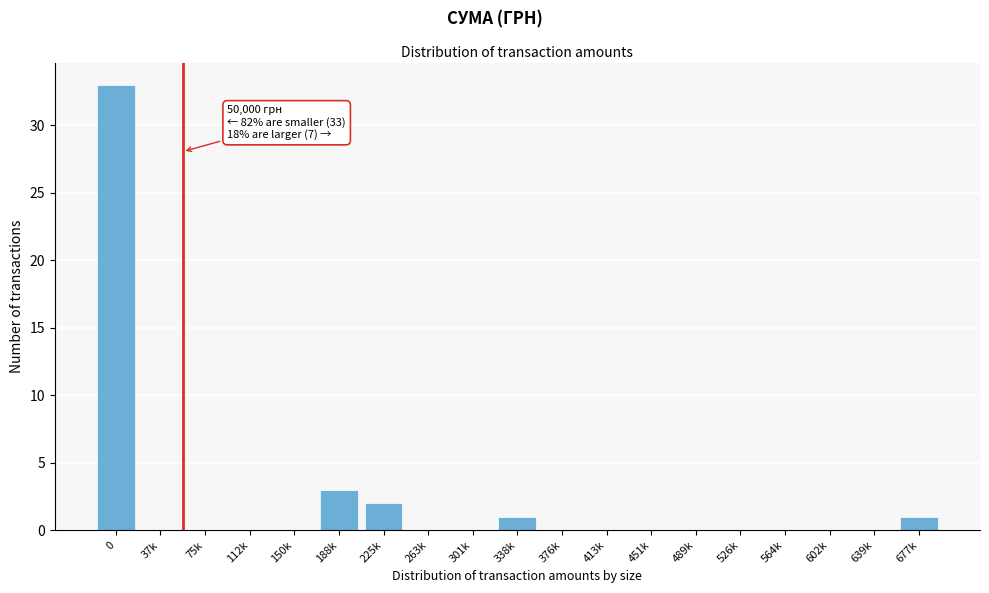

Reading right to left, transcribe all the data shown in this chart.

677k=1	639k=0	602k=0	564k=0	526k=0	489k=0	451k=0	413k=0	376k=0	338k=1	301k=0	263k=0	225k=2	188k=3	150k=0	112k=0	75k=0	37k=0	0=33